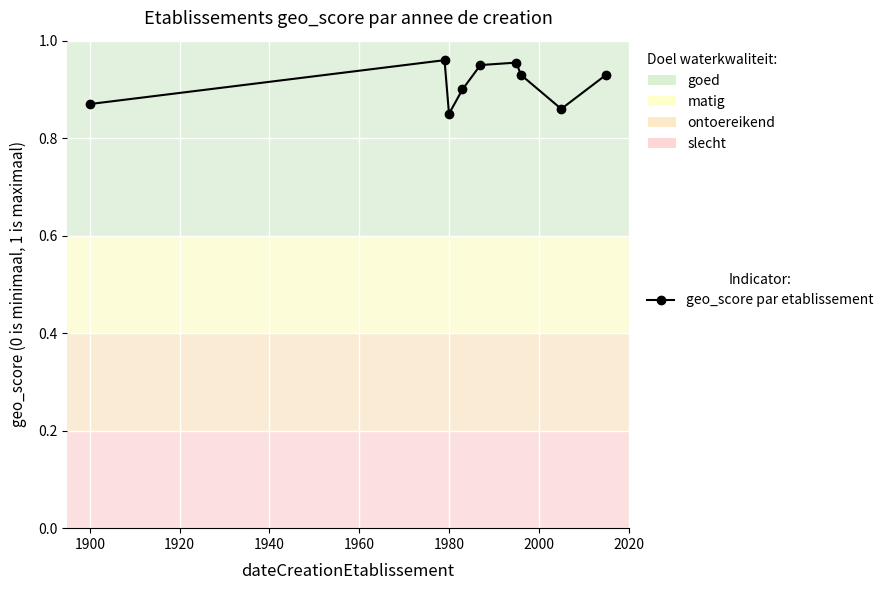

How many points are higher than both their immediate neighbors (excluding endpoints)?

2